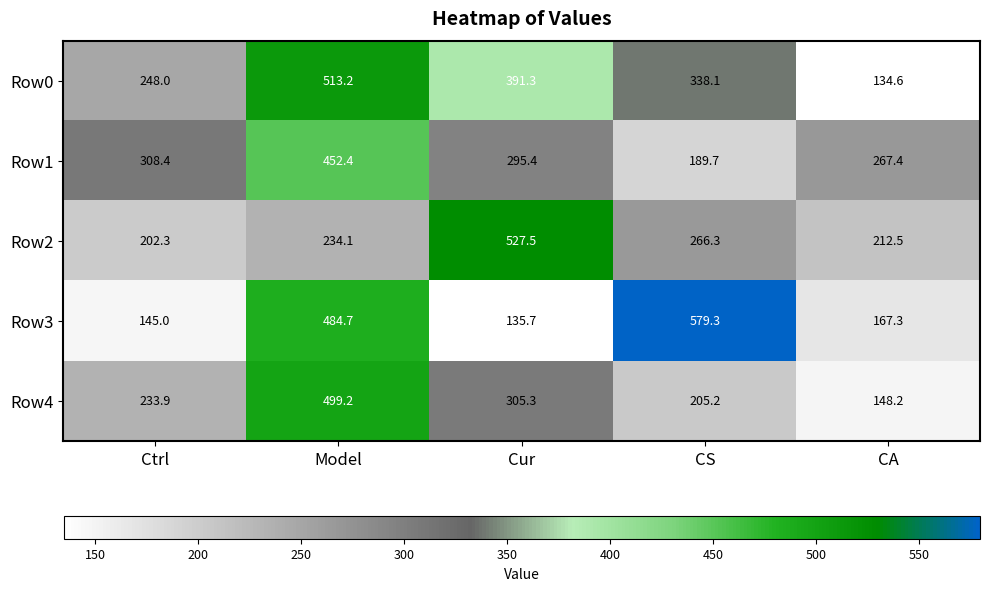

Count the number of categories in the chart.

5